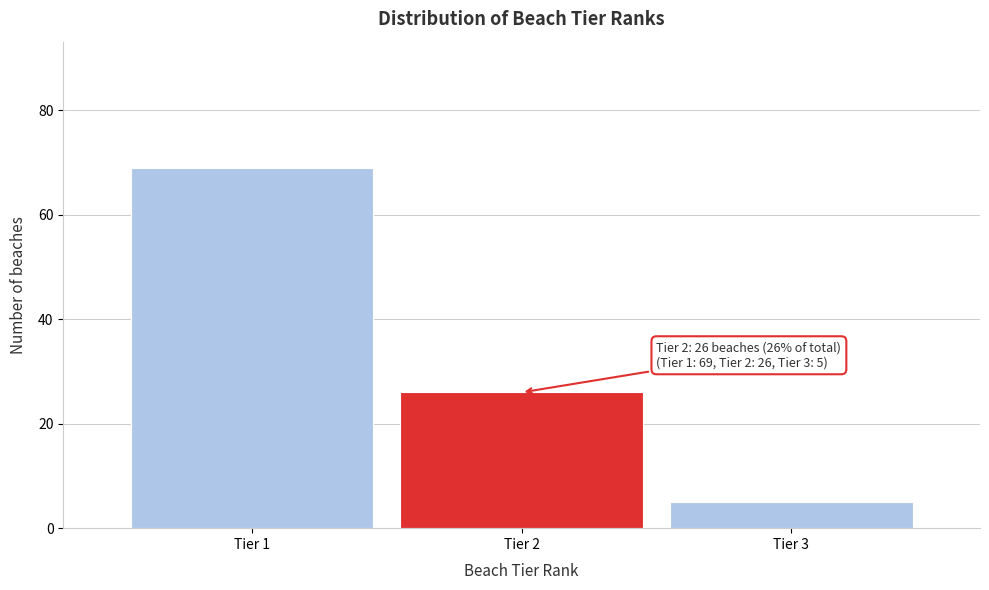

Which range on the x-axis has the tallest bar?

0.5 to 1.5